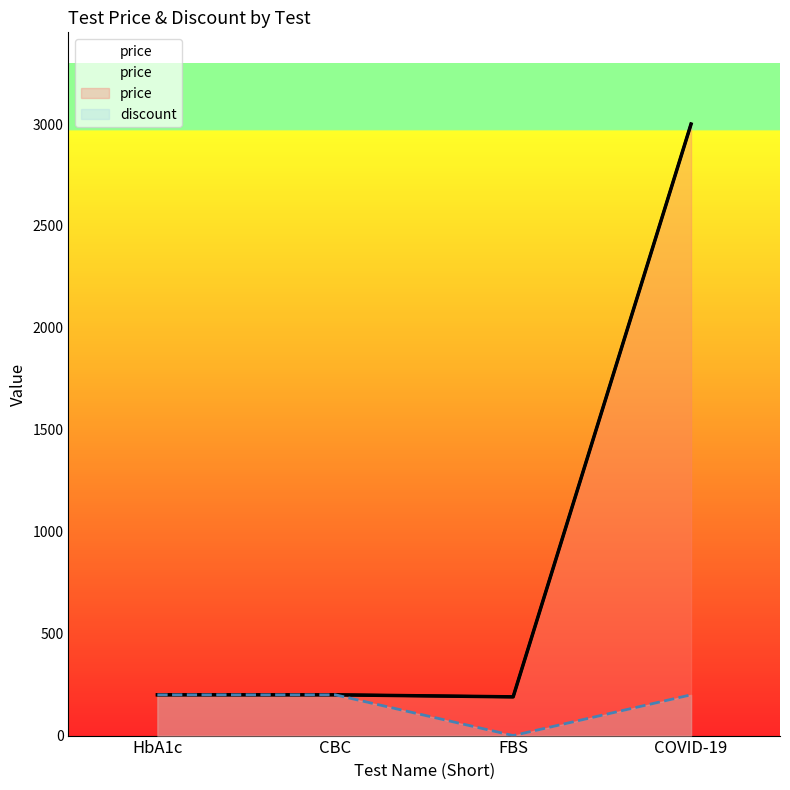

What is the difference between the second highest and minimum values in the price series?

10